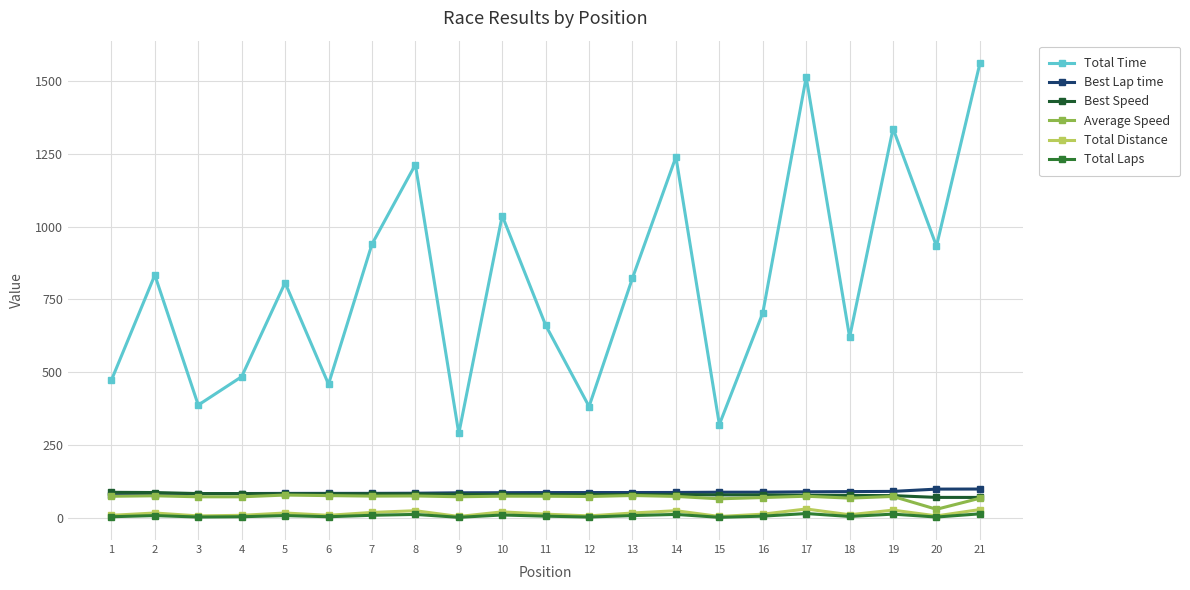

What is the maximum value shown in the chart?

1559.3